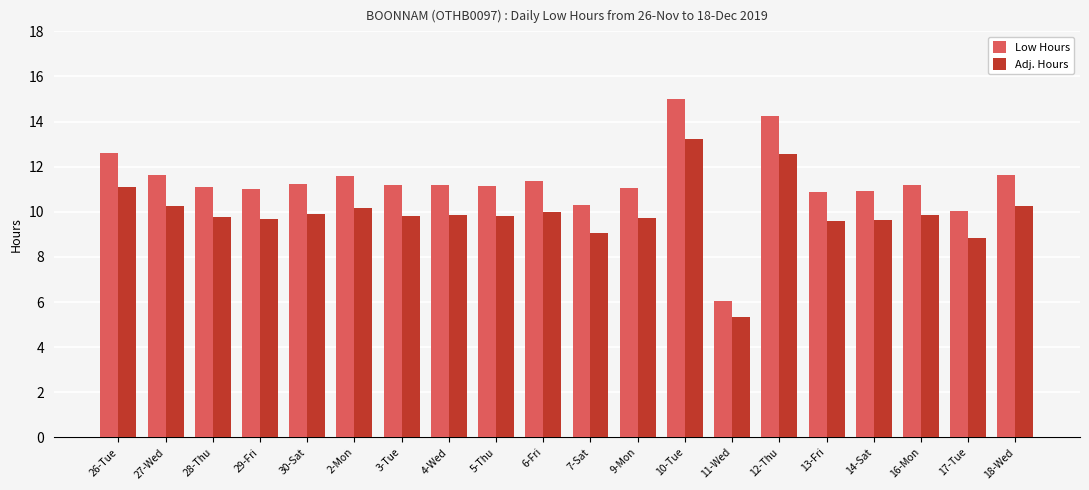

What is the spread (max minus min) of values at 3-Tue?

1.3